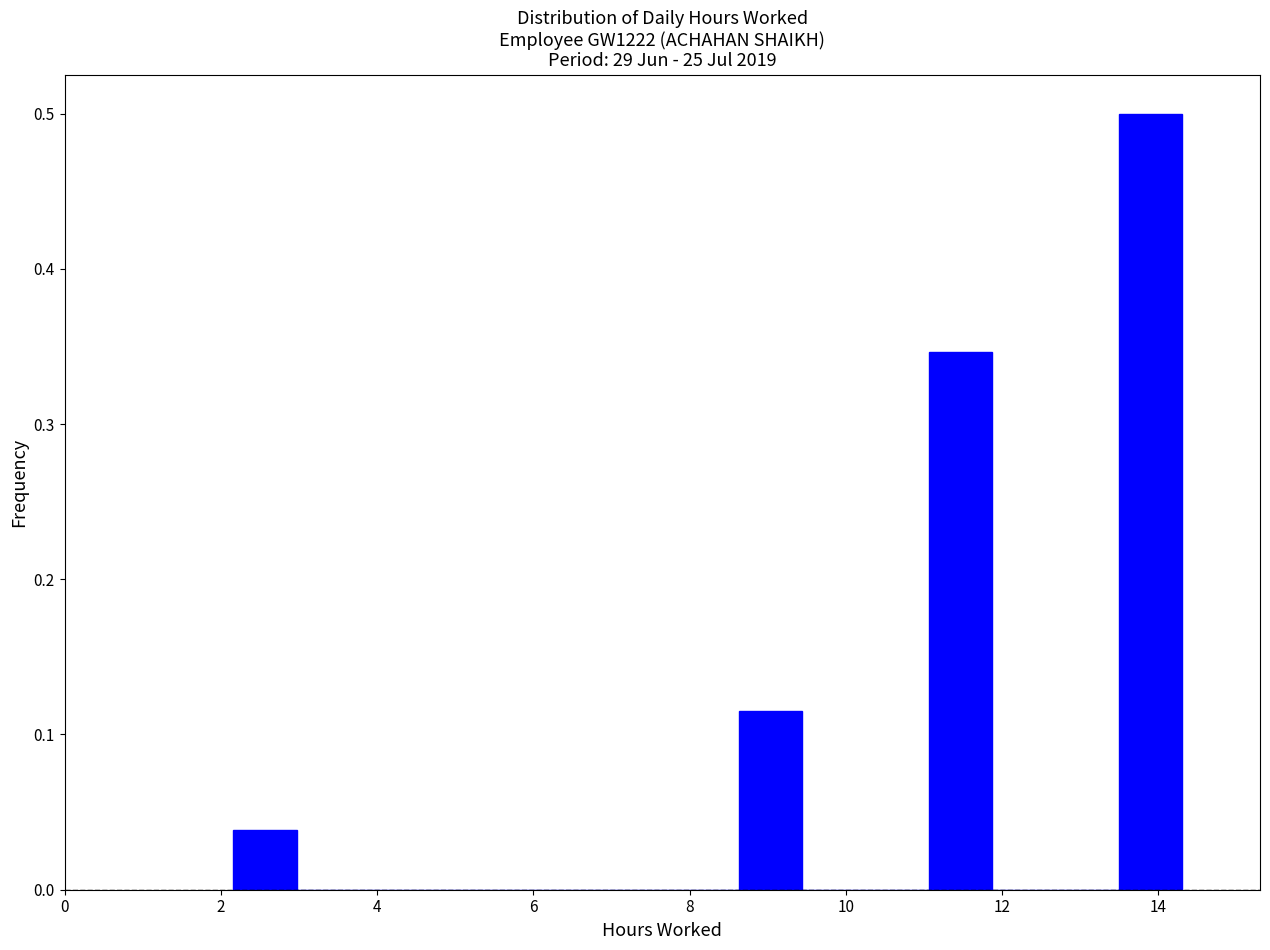

Which range on the x-axis has the tallest bar?

13.4 to 14.4